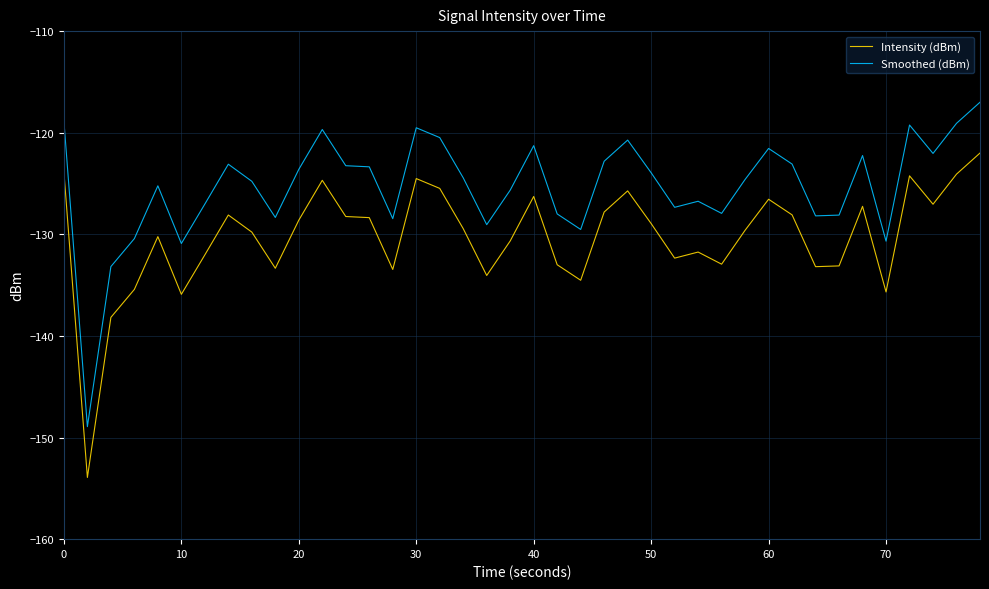

Is this an area chart (filled region under the line)?

No